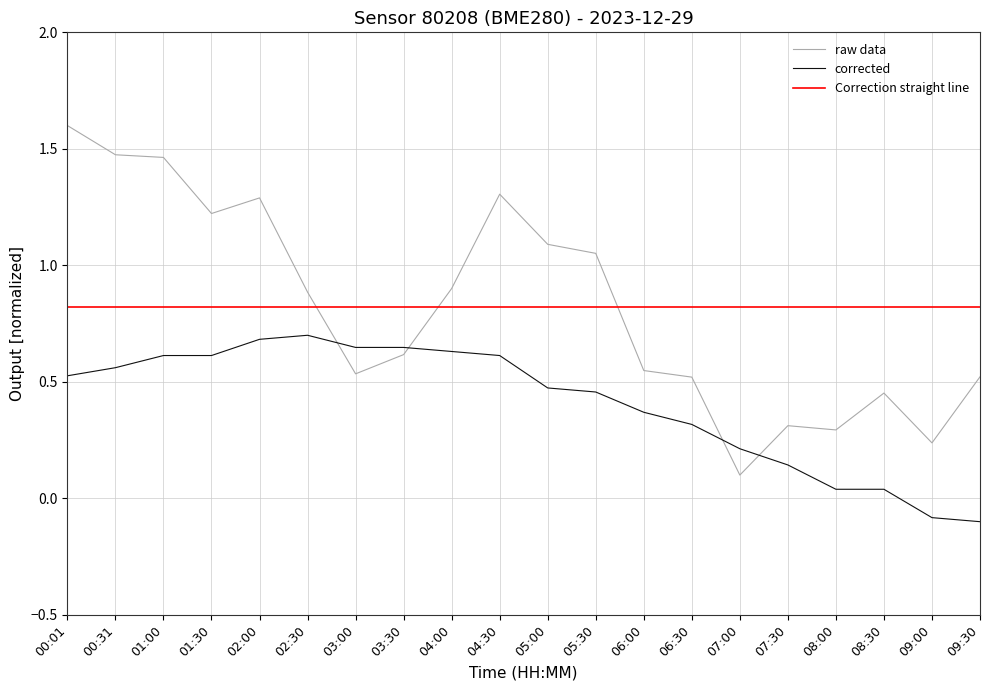

What is the total value across all series at 00:01?

2.9